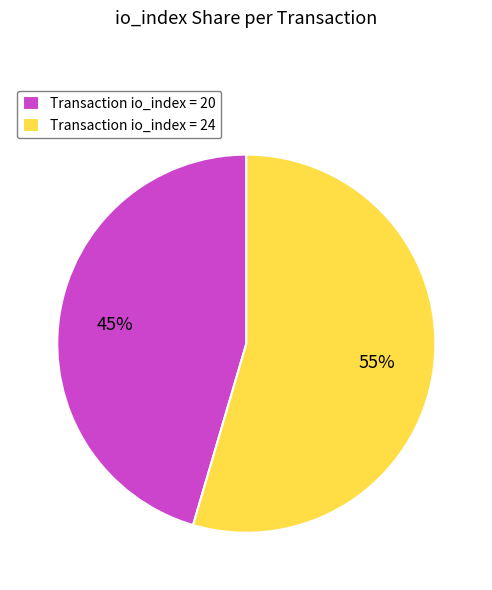

Is the sum of Transaction io_index = 20 and Transaction io_index = 24 greater than half?

Yes